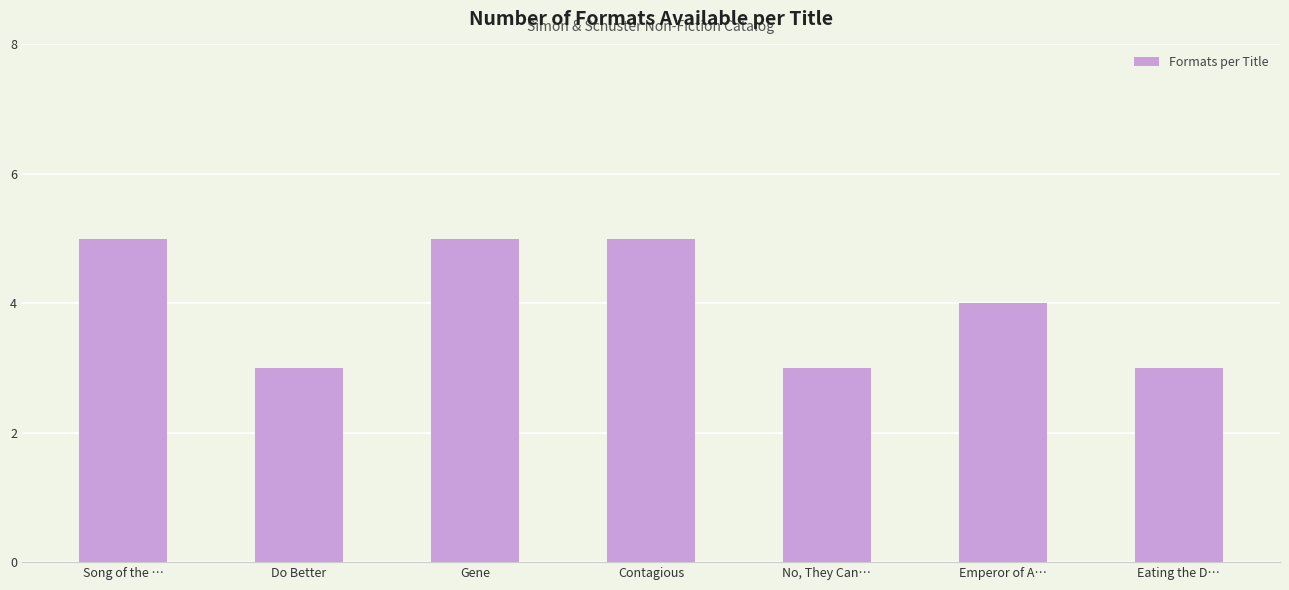

What position from the left is Do Better?

2